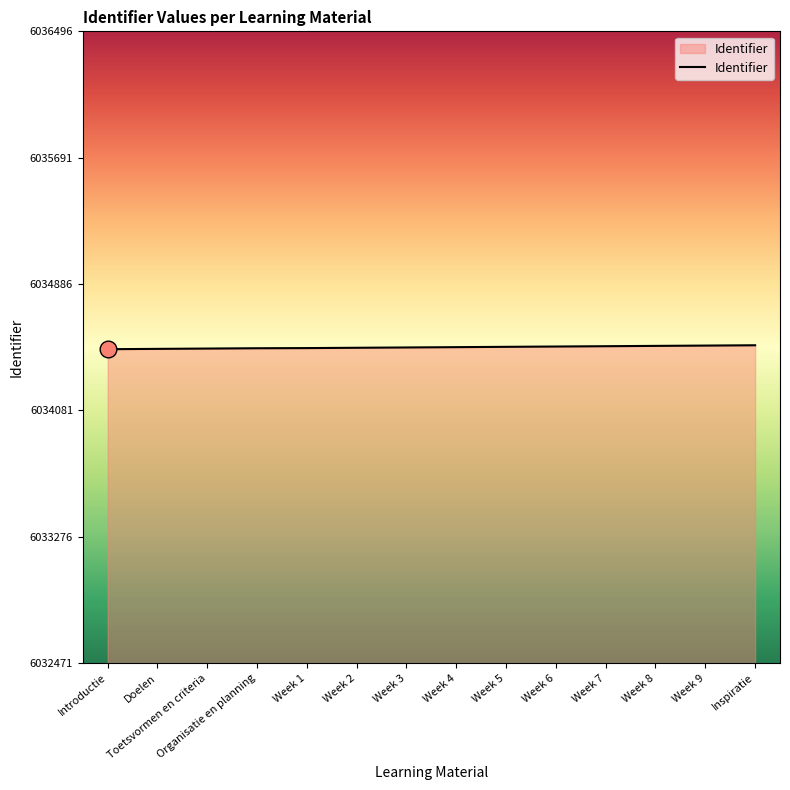

What is the ratio of the value at Week 7 to the value at Week 5?

1.0